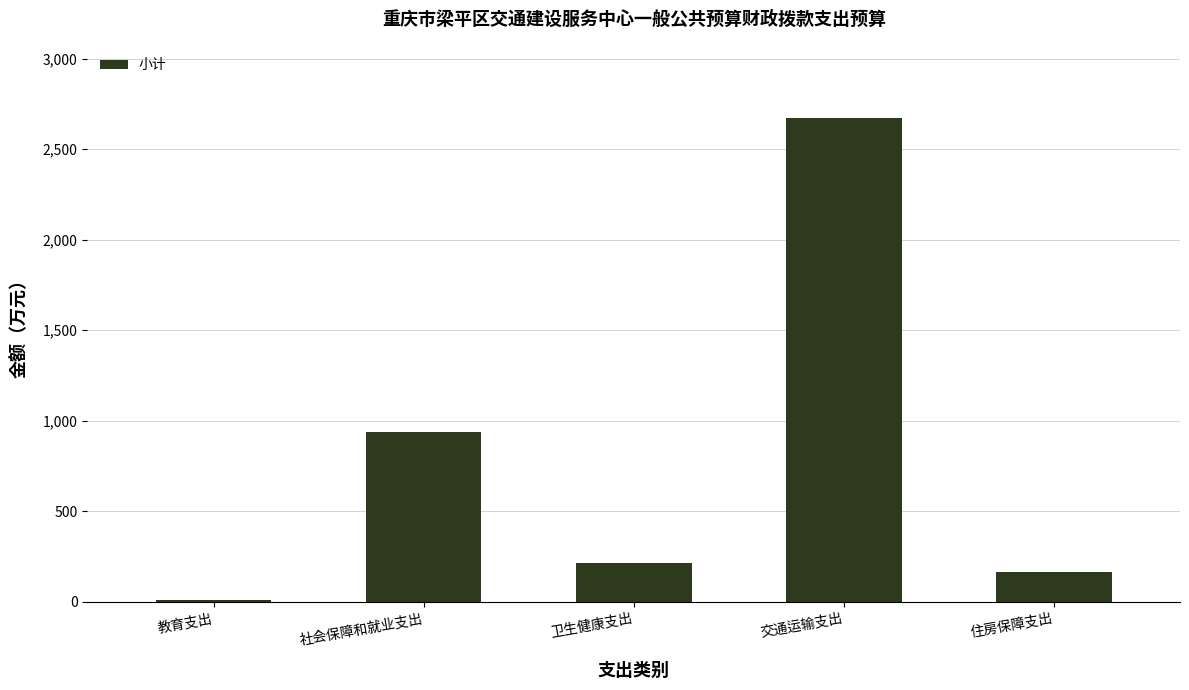

What is the label of the 1st bar from the right?

住房保障支出